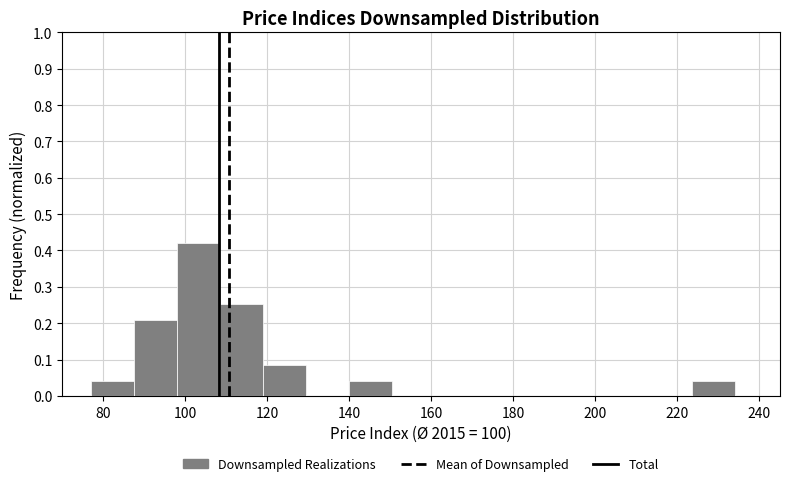

What is the height of the bar covering 78 to 88 on the x-axis? Neither the bar edges nor the heights are printed on the chart, so give them approximately, as read against the axes.

0.04